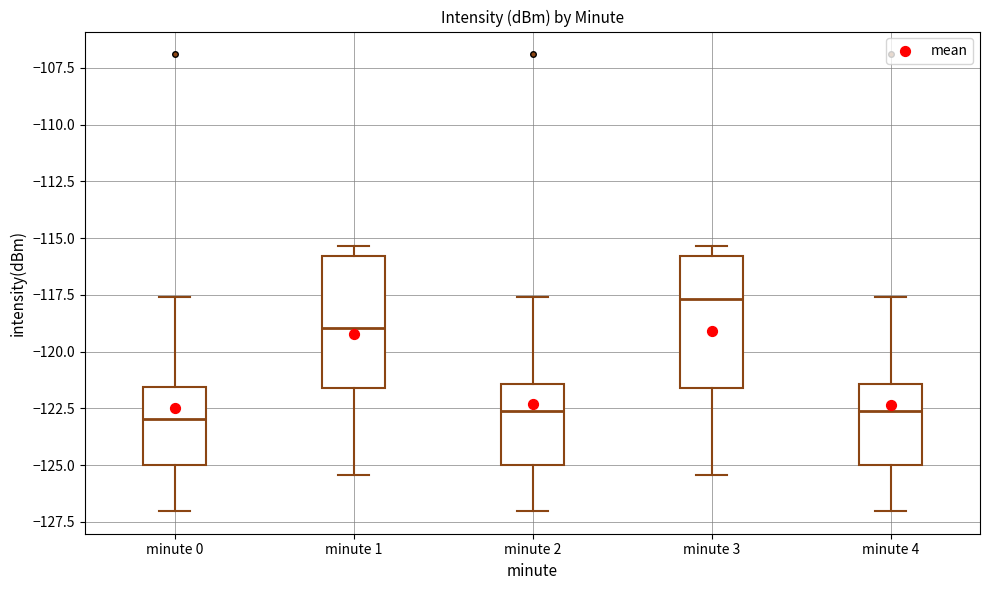

Reading left to right, transcribe this box plot: for each box, give where its median line is, the range the box spans, and where its two whiskers end, as read against the y-axis. The values are not printed on the chart, so give them approximately, as read against the axis.

minute 0: median -123.0, box -125.0 to -121.5, whiskers -127.0 to -117.5
minute 1: median -119.0, box -121.5 to -116.0, whiskers -125.5 to -115.5
minute 2: median -122.5, box -125.0 to -121.5, whiskers -127.0 to -117.5
minute 3: median -117.5, box -121.5 to -116.0, whiskers -125.5 to -115.5
minute 4: median -122.5, box -125.0 to -121.5, whiskers -127.0 to -117.5